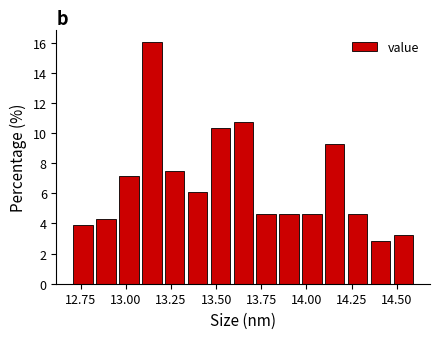

Read against the x-axis, roughly where is the centre of the tallest bar?

13.15